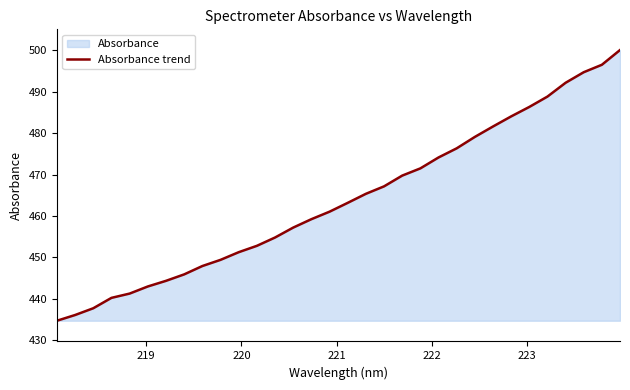

What is the minimum value shown in the chart?

434.7